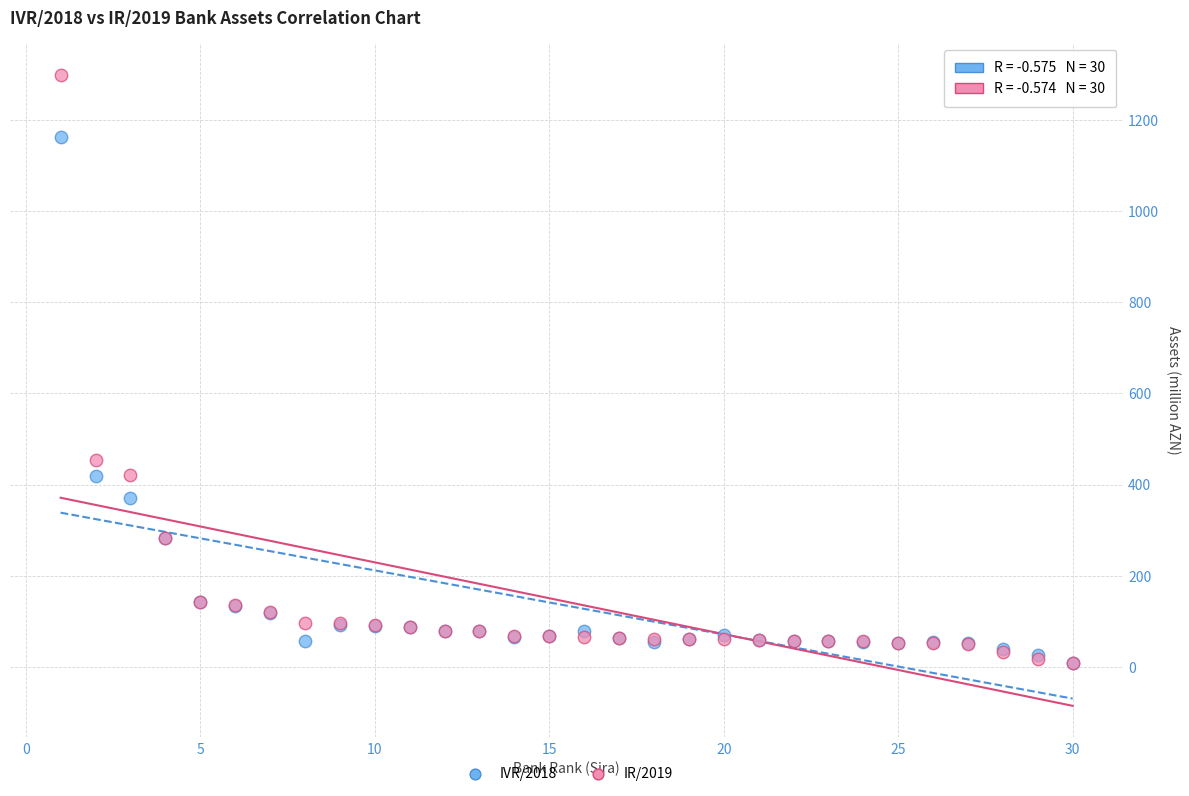

In the IR/2019 series, what Y value is closest to 654?

454.3